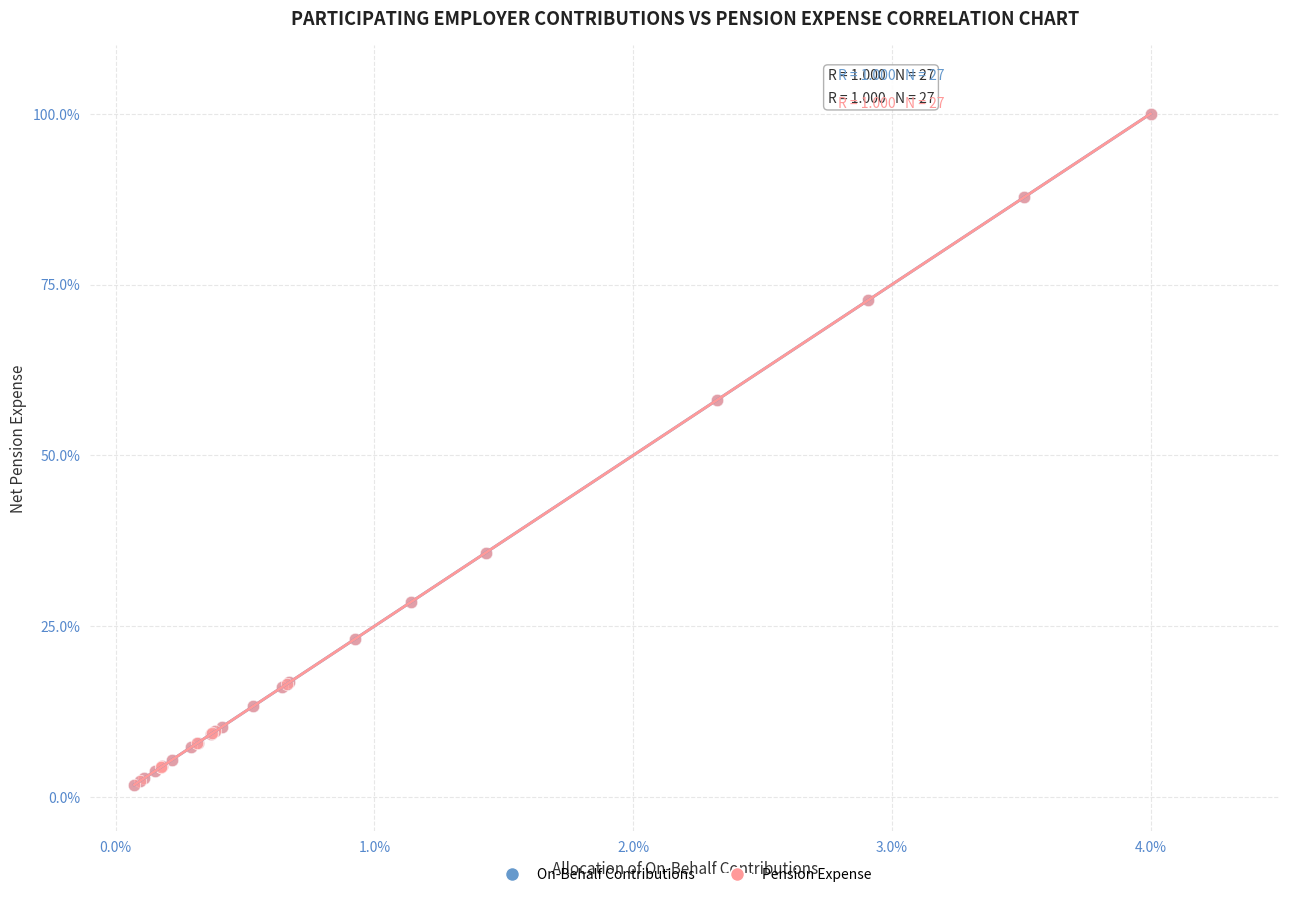

What are all the series names shown in the legend?

On-Behalf Contributions, Pension Expense